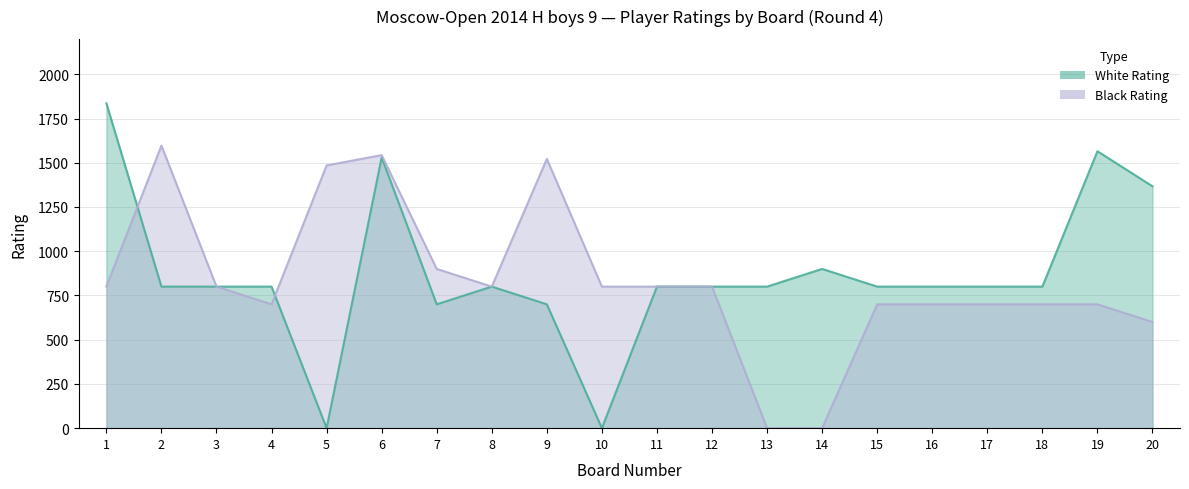

Where is the first local minimum for Black Rating?

4